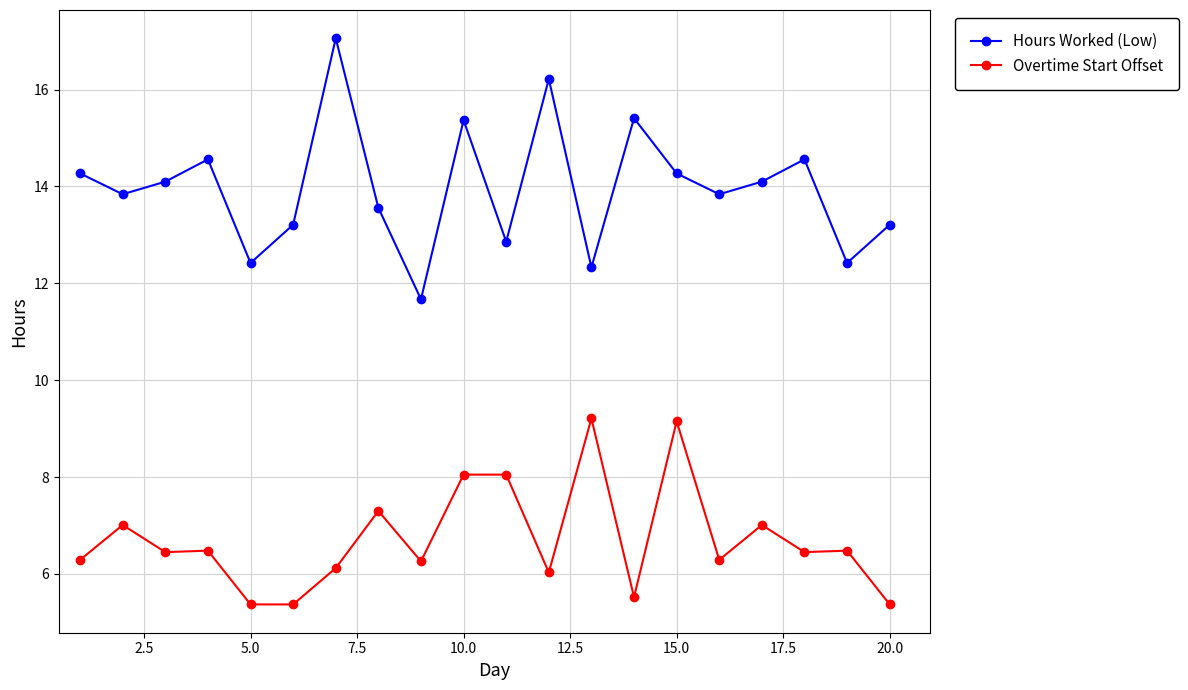

Rank the series by their maximum value, from lowest to highest.

Overtime Start Offset, Hours Worked (Low)